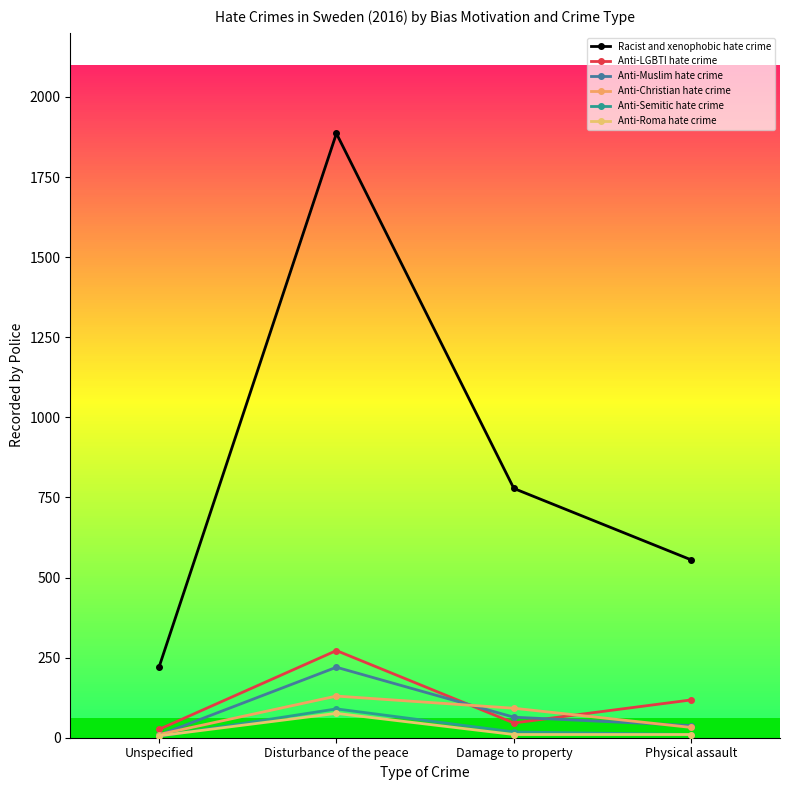

At how many categories does at least one series exceed 503?

3